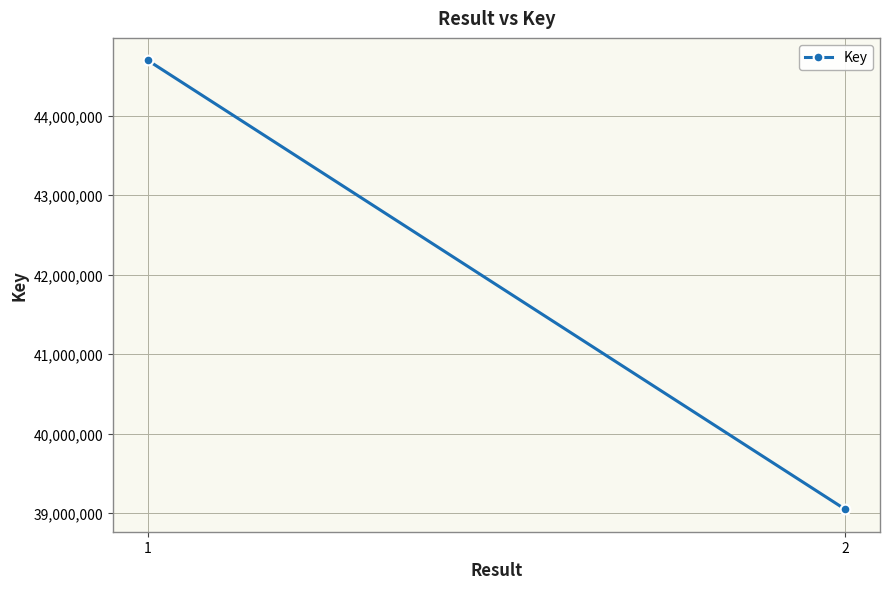

What is the ratio of the value at 1 to the value at 2?

1.1